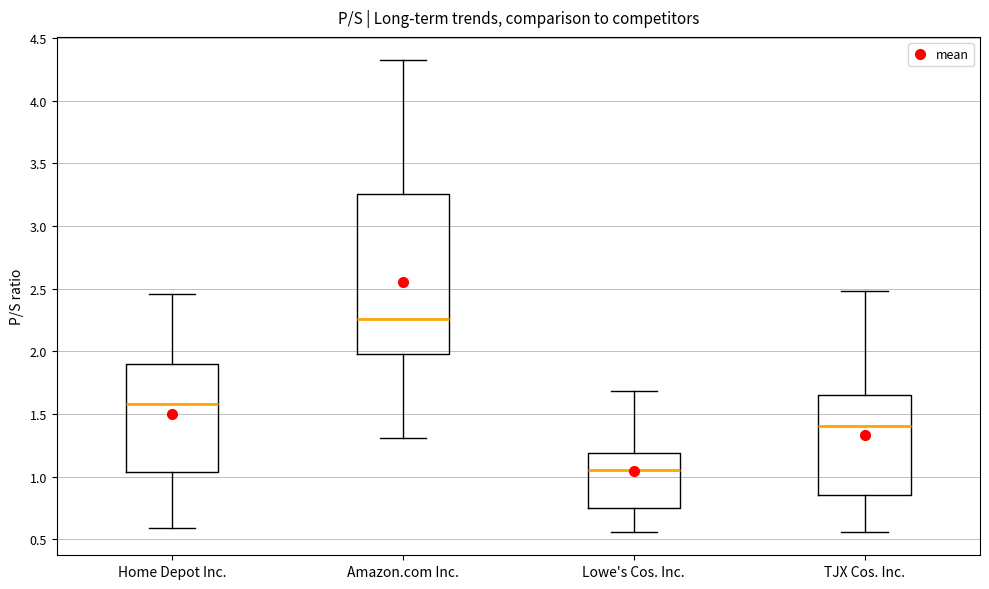

Which box is the tallest, from its lower edge to its upper edge?

Amazon.com Inc.